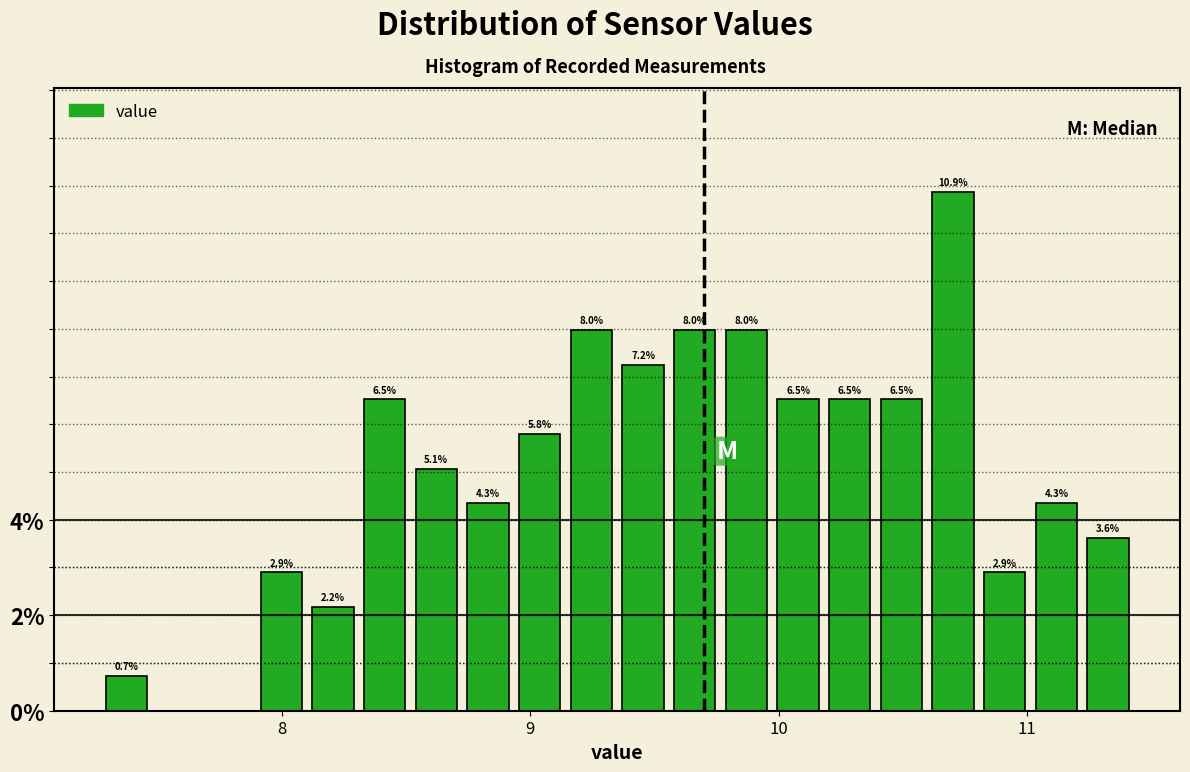

Around what value on the x-axis is the tallest bar? Give the approximate position of its centre, as read against the axis.

10.7